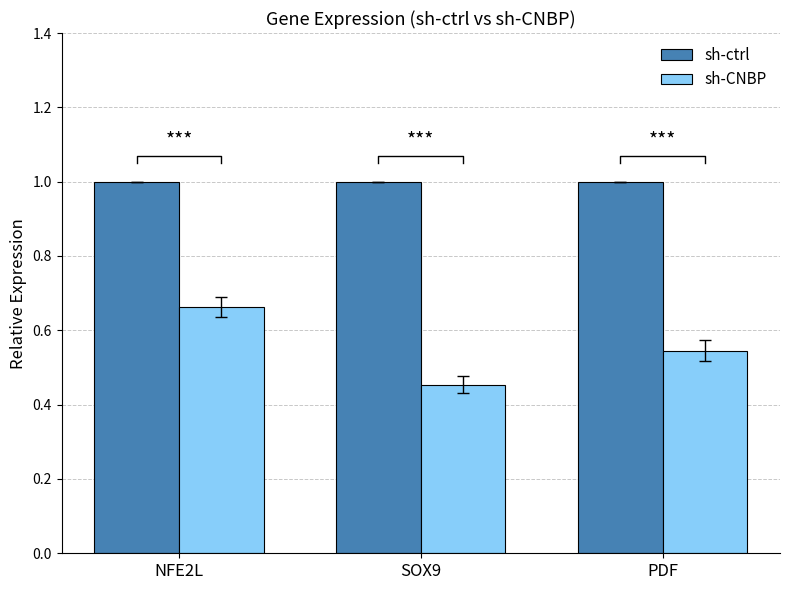

Is the value of sh-ctrl at PDF greater than the value of sh-CNBP at SOX9?

Yes